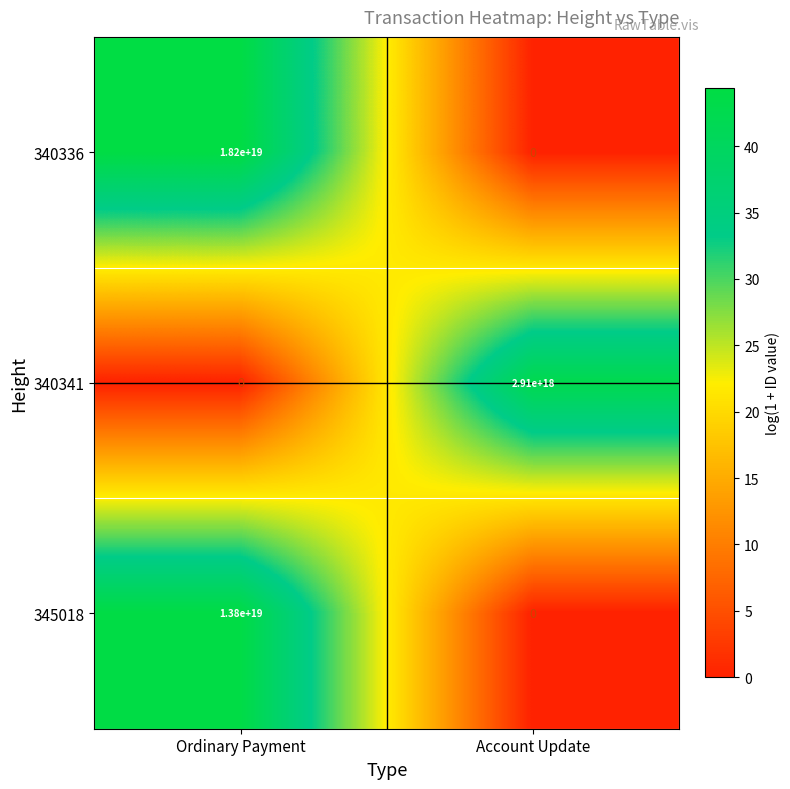

Rank the series by their maximum value, from lowest to highest.

340341, 345018, 340336